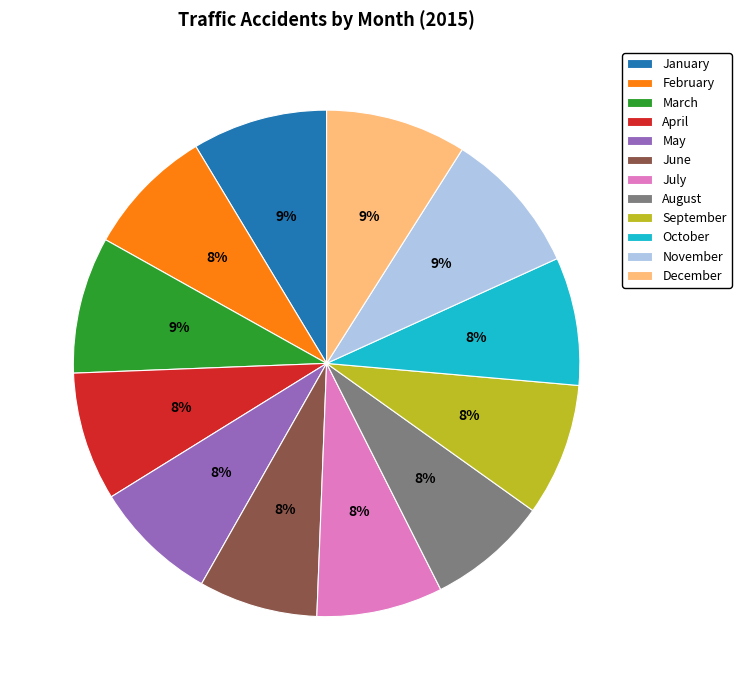

What percentage is the October slice, to the nearest percent?

8%